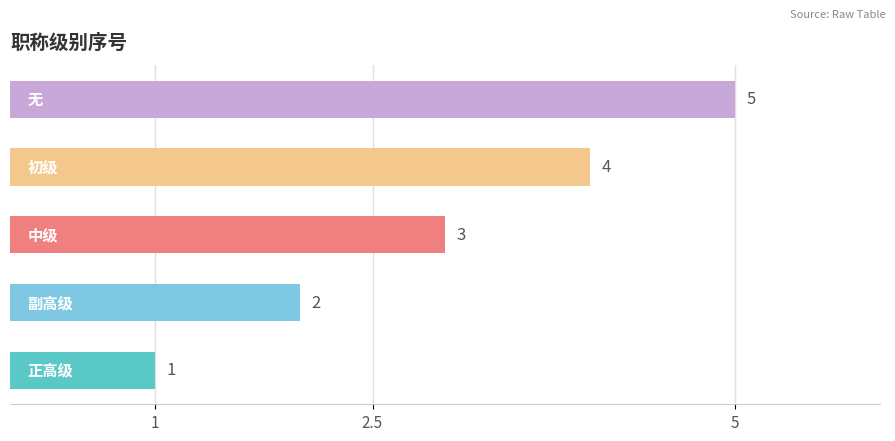

What is the difference between the maximum and minimum values?

4